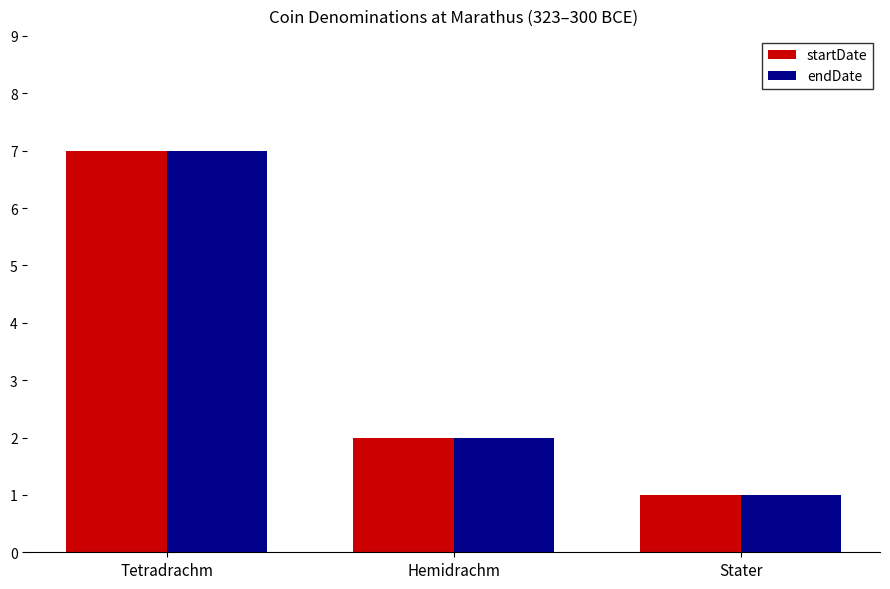

What is the minimum value shown in the chart?

1